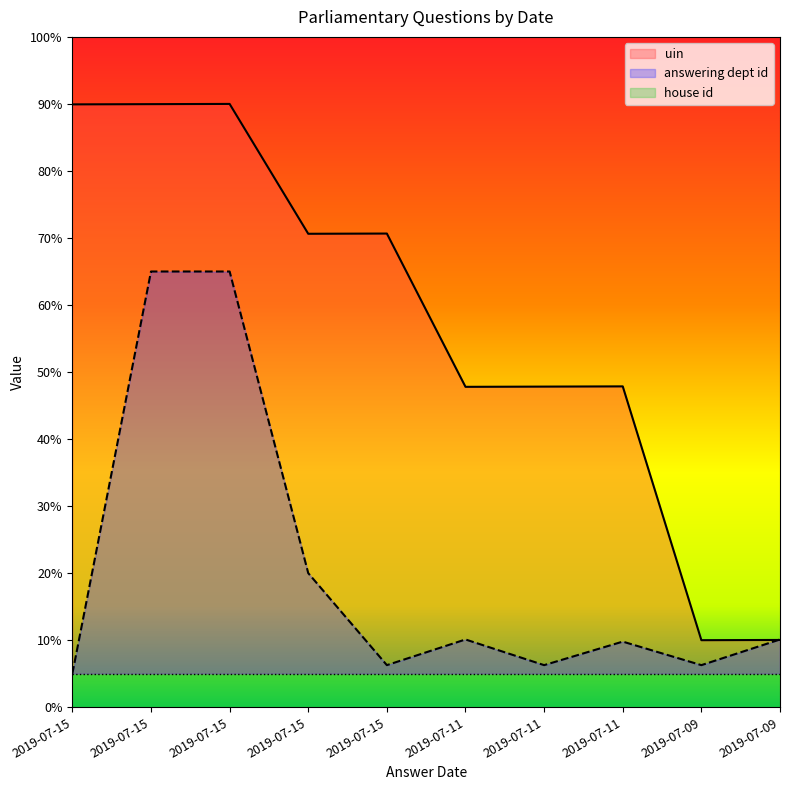

Reading left to right, transcribe all the data shown in this chart.

uin: 2019-07-15=89.9	2019-07-15=90.0	2019-07-15=90.0	2019-07-15=70.6	2019-07-15=70.7	2019-07-11=47.8	2019-07-11=47.8	2019-07-11=47.9	2019-07-09=10.0	2019-07-09=10.0
answering dept id: 2019-07-15=5.0	2019-07-15=65.0	2019-07-15=65.0	2019-07-15=20.0	2019-07-15=6.3	2019-07-11=10.1	2019-07-11=6.3	2019-07-11=9.8	2019-07-09=6.3	2019-07-09=10.1